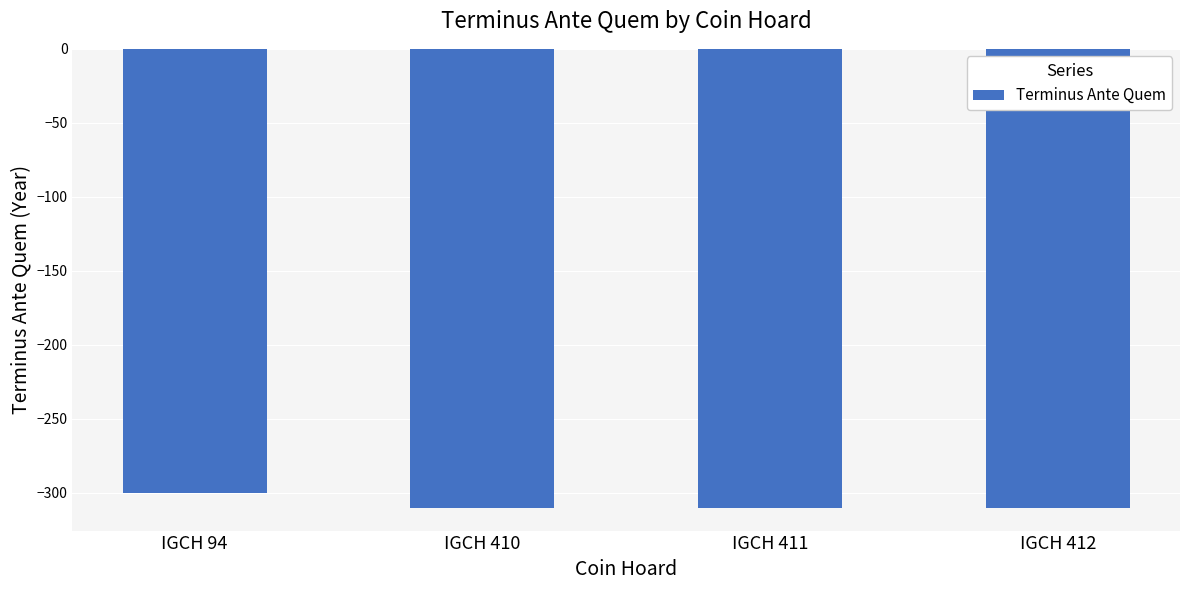

What is the sum of the values at IGCH 410 and IGCH 411?

-620